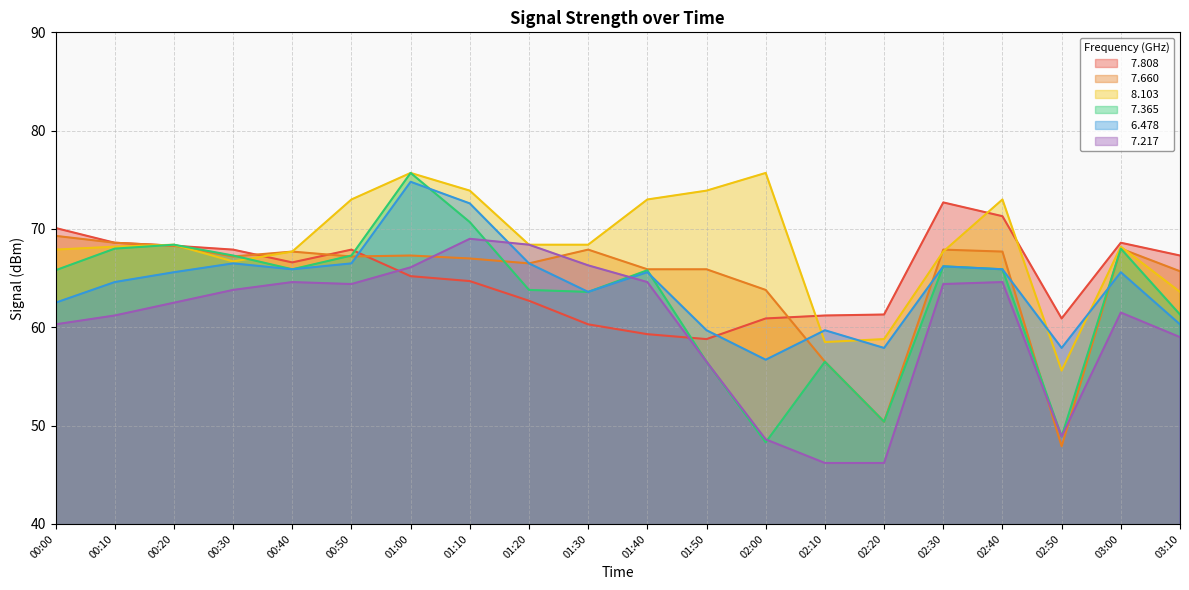

What is the difference between the second highest and second lowest values in the   6.478 series?

14.7